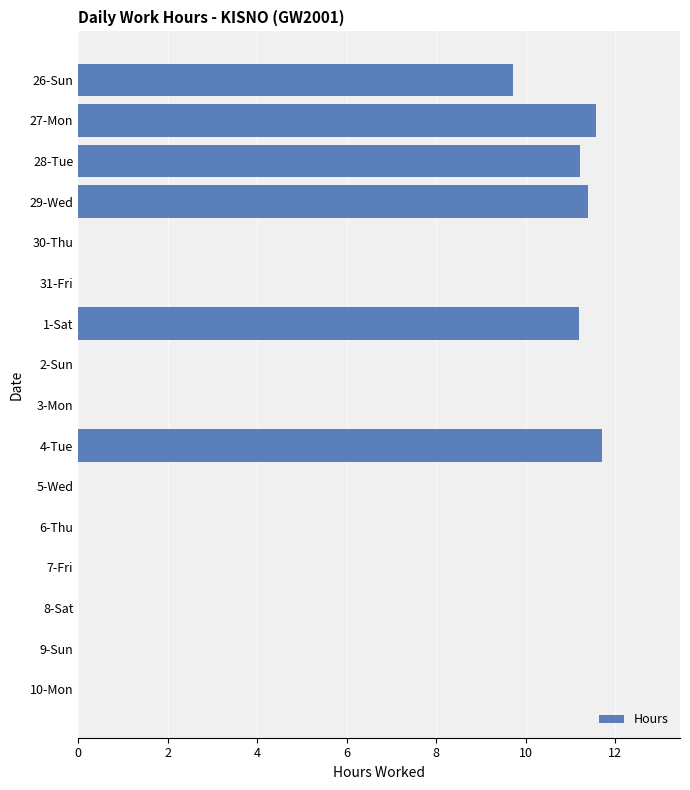

What is the change in value from 1-Sat to 10-Mon?

-11.2